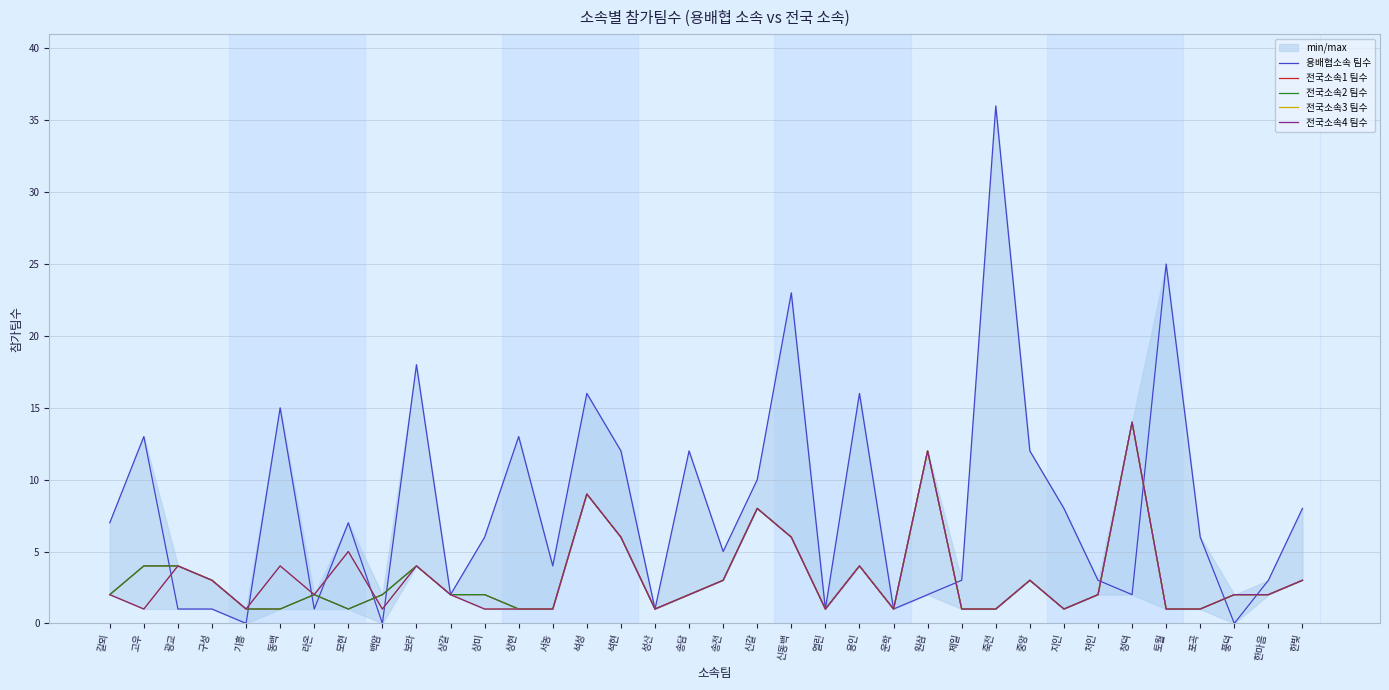

Reading left to right, list all the values displayed in this chart.

용배협소속 팀수: 갈뫼=7	고우=13	광교=1	구성=1	기흥=0	동백=15	라온=1	모현=7	백암=0	보라=18	상갈=2	상미=6	상현=13	서농=4	석성=16	석현=12	성산=1	송담=12	송전=5	신갈=10	신동백=23	열린=1	용인=16	운학=1	원삼=2	제일=3	죽전=36	중앙=12	지인=8	처인=3	청덕=2	토월=25	포곡=6	풍덕=0	한마음=3	한빛=8
전국소속1 팀수: 갈뫼=2	고우=4	광교=4	구성=3	기흥=1	동백=1	라온=2	모현=1	백암=2	보라=4	상갈=2	상미=2	상현=1	서농=1	석성=9	석현=6	성산=1	송담=2	송전=3	신갈=8	신동백=6	열린=1	용인=4	운학=1	원삼=12	제일=1	죽전=1	중앙=3	지인=1	처인=2	청덕=14	토월=1	포곡=1	풍덕=2	한마음=2	한빛=3
전국소속2 팀수: 갈뫼=2	고우=4	광교=4	구성=3	기흥=1	동백=1	라온=2	모현=1	백암=2	보라=4	상갈=2	상미=2	상현=1	서농=1	석성=9	석현=6	성산=1	송담=2	송전=3	신갈=8	신동백=6	열린=1	용인=4	운학=1	원삼=12	제일=1	죽전=1	중앙=3	지인=1	처인=2	청덕=14	토월=1	포곡=1	풍덕=2	한마음=2	한빛=3
전국소속3 팀수: 갈뫼=2	고우=1	광교=4	구성=3	기흥=1	동백=4	라온=2	모현=5	백암=1	보라=4	상갈=2	상미=1	상현=1	서농=1	석성=9	석현=6	성산=1	송담=2	송전=3	신갈=8	신동백=6	열린=1	용인=4	운학=1	원삼=12	제일=1	죽전=1	중앙=3	지인=1	처인=2	청덕=14	토월=1	포곡=1	풍덕=2	한마음=2	한빛=3
전국소속4 팀수: 갈뫼=2	고우=1	광교=4	구성=3	기흥=1	동백=4	라온=2	모현=5	백암=1	보라=4	상갈=2	상미=1	상현=1	서농=1	석성=9	석현=6	성산=1	송담=2	송전=3	신갈=8	신동백=6	열린=1	용인=4	운학=1	원삼=12	제일=1	죽전=1	중앙=3	지인=1	처인=2	청덕=14	토월=1	포곡=1	풍덕=2	한마음=2	한빛=3